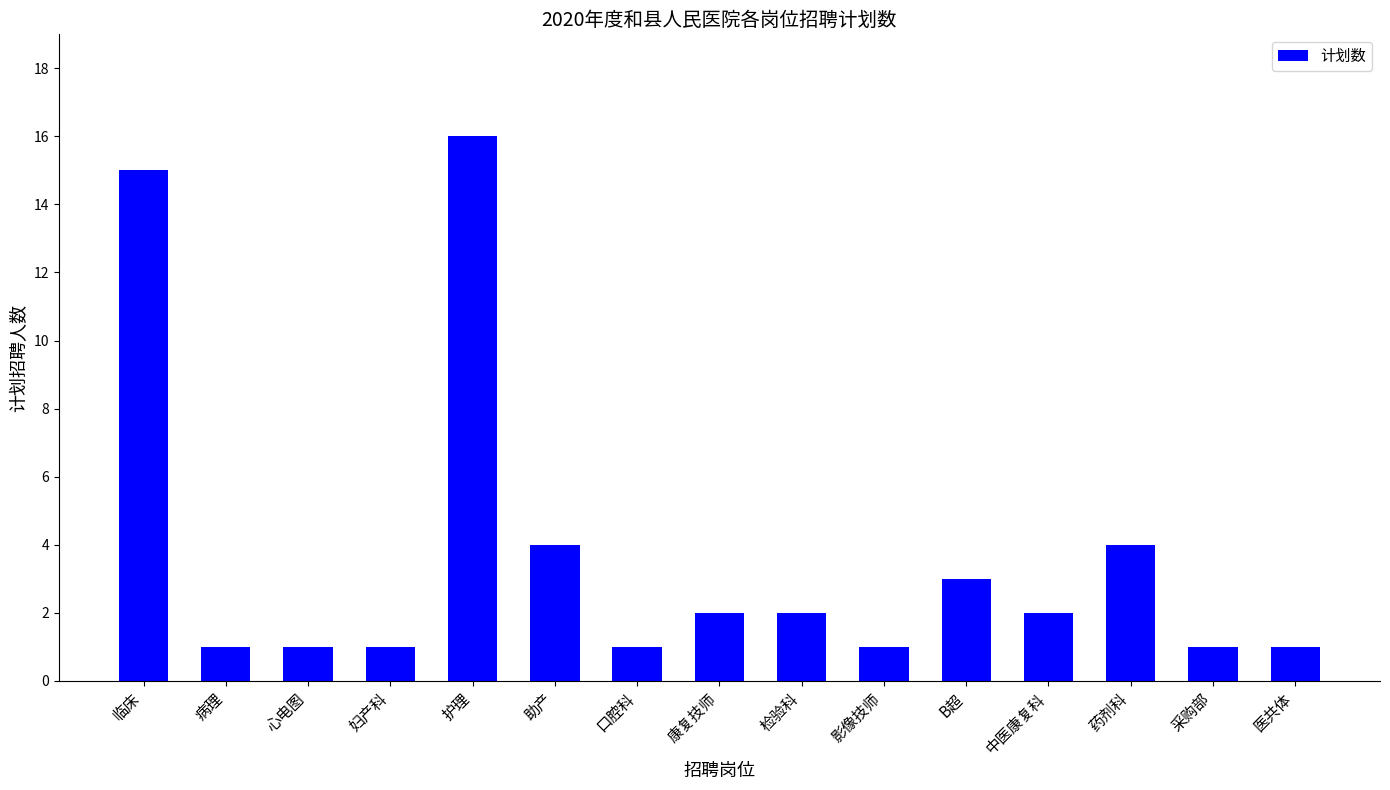

How many values are below 2?

7